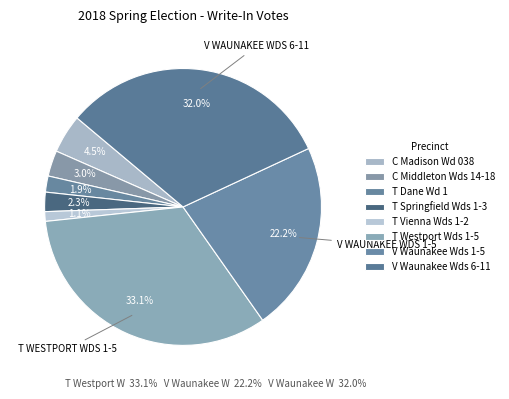

To the nearest percent, what is the combined percentage of V Waunakee Wds 6-11 and T Dane Wd 1?

34%